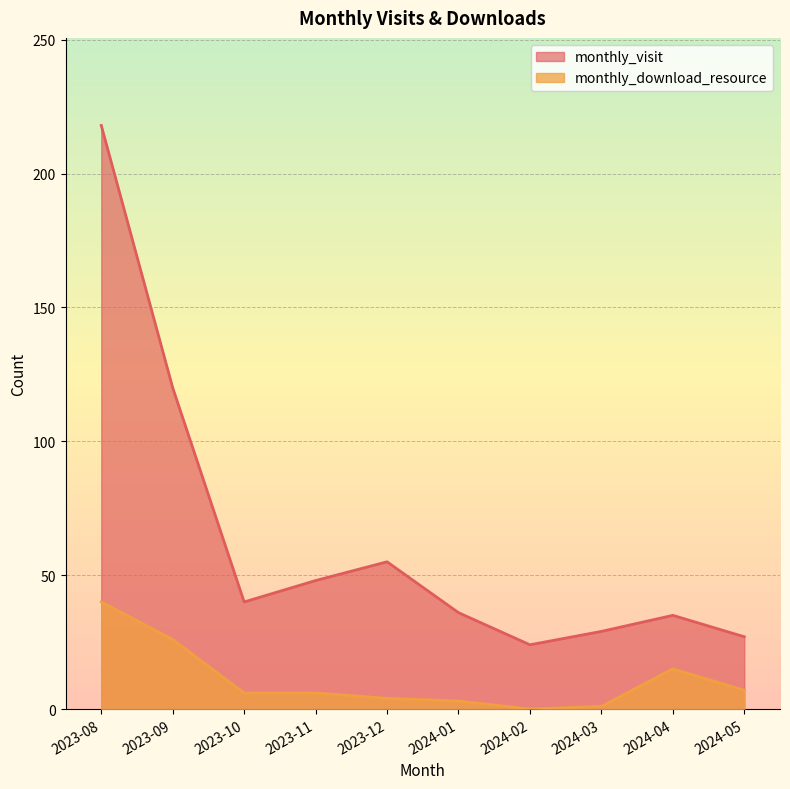

True or false: monthly_download_resource and monthly_visit cross at least once.

False